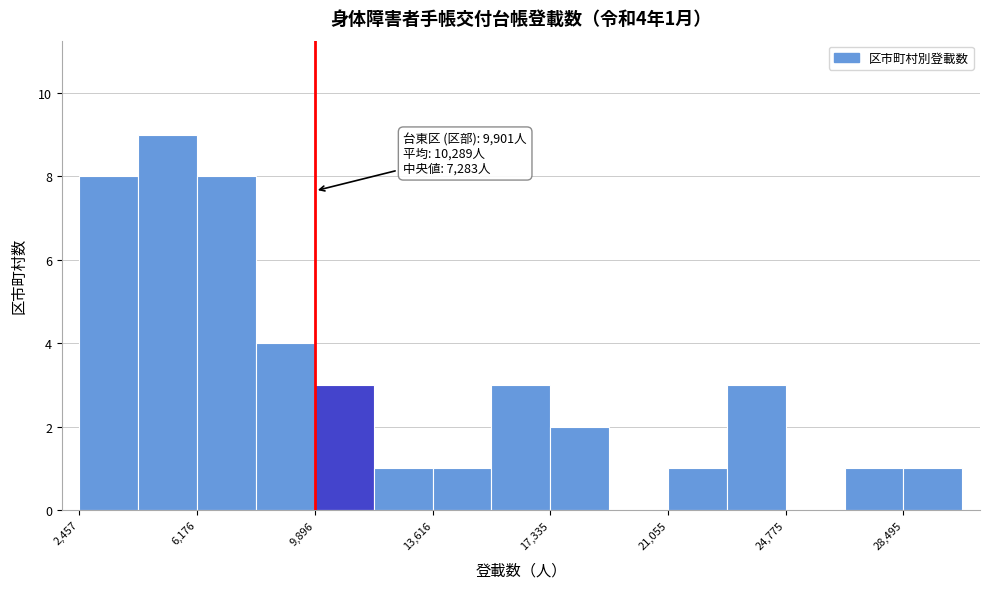

Around what value on the x-axis is the tallest bar? Give the approximate position of its centre, as read against the axis.

5000